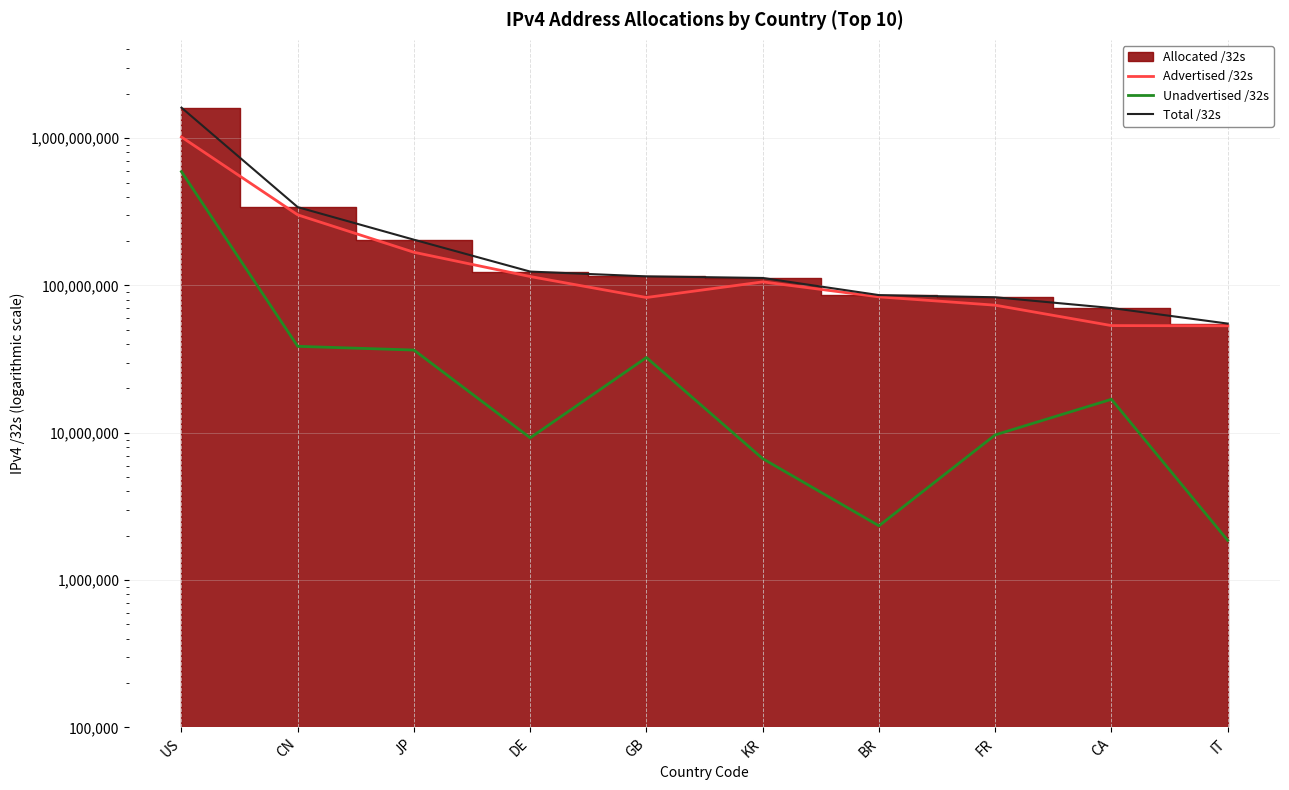

Is it true that Unadvertised /32s equals 22964697 at CA?

False